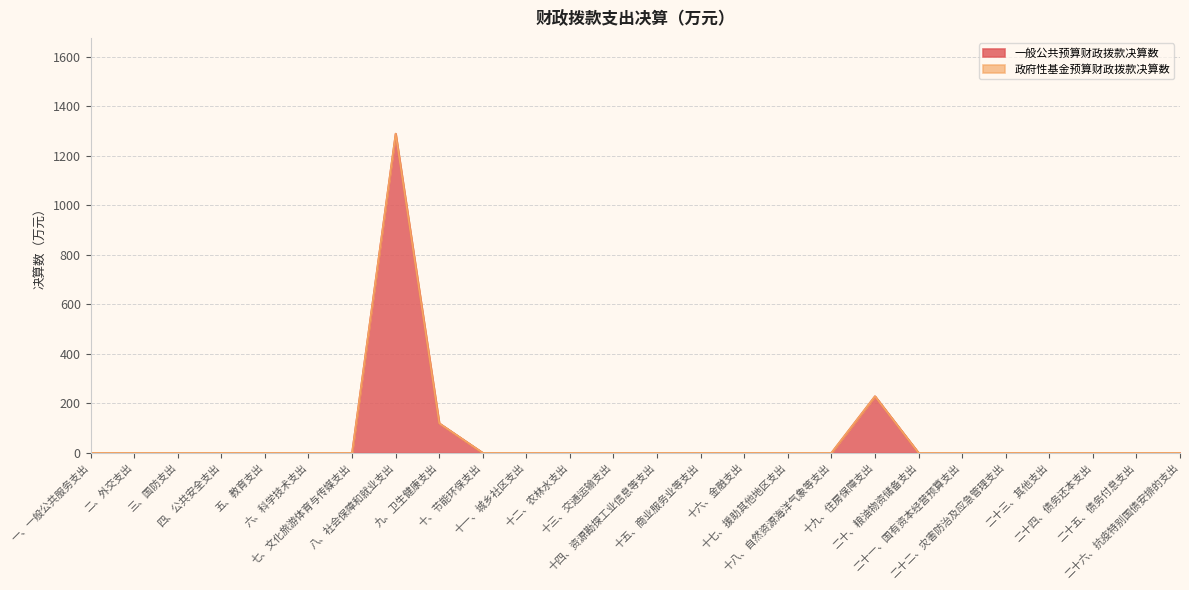

Which has a higher value, 一、一般公共服务支出 or 二、外交支出?

一、一般公共服务支出